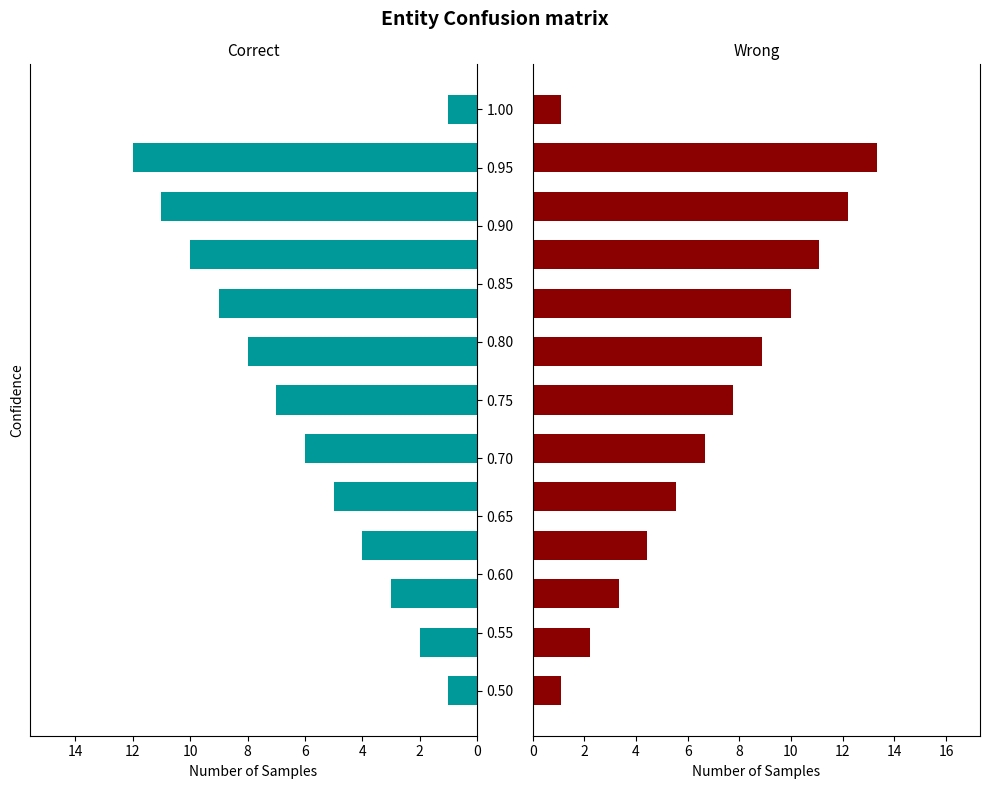

How many values in the col_1 series are below 6?

6